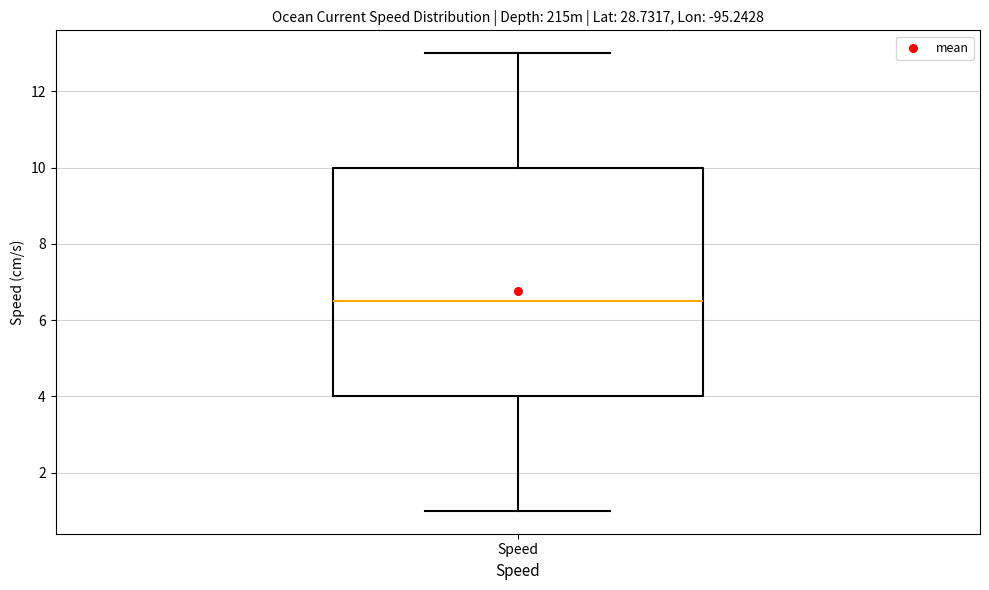

Where is the lower edge of the box for Speed on the y-axis? The values are not printed on the chart, so give them approximately, as read against the axis.

4.0